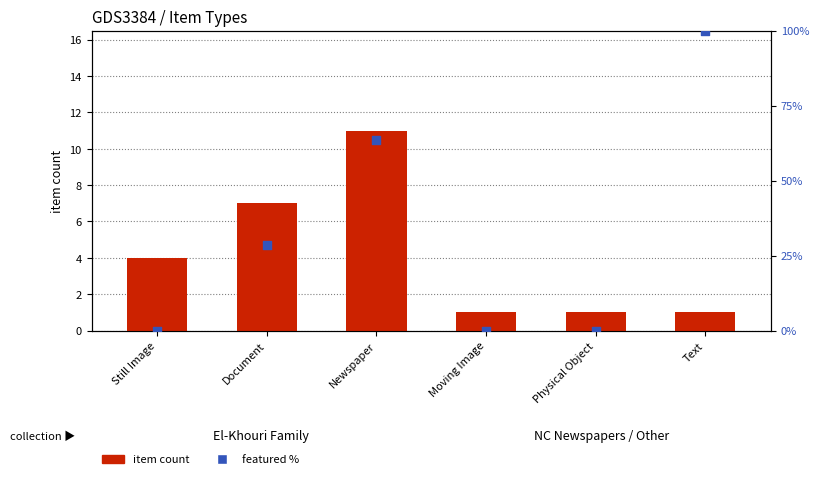

Which series has the largest total across all categories?

featured %